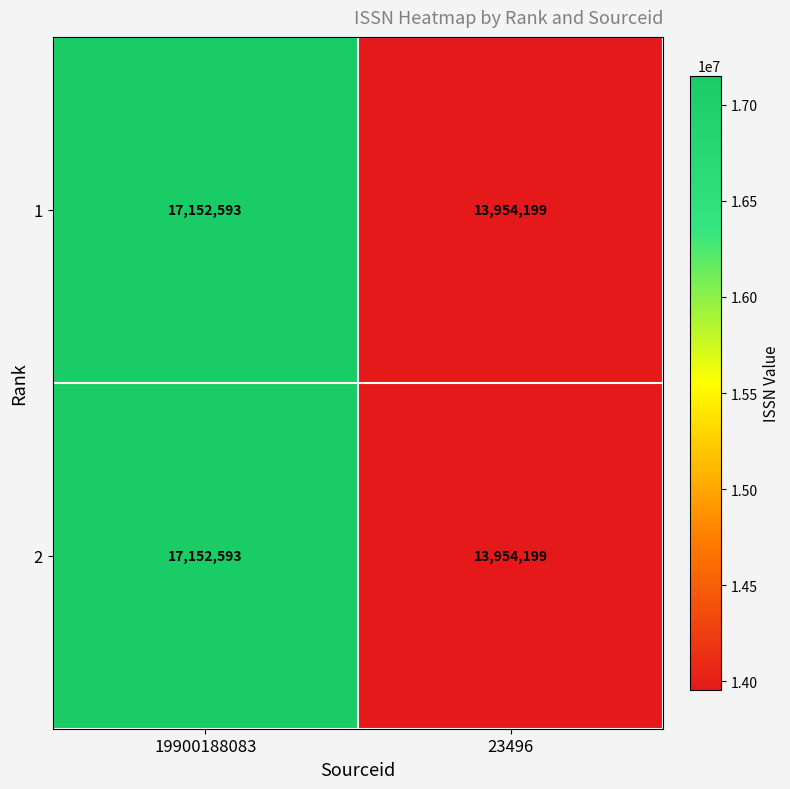

At which category does the chart reach its peak across all series?

19900188083